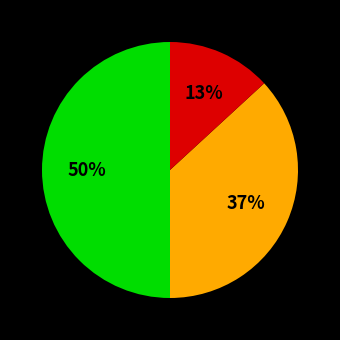

To the nearest percent, what is the average slice percentage?

33%